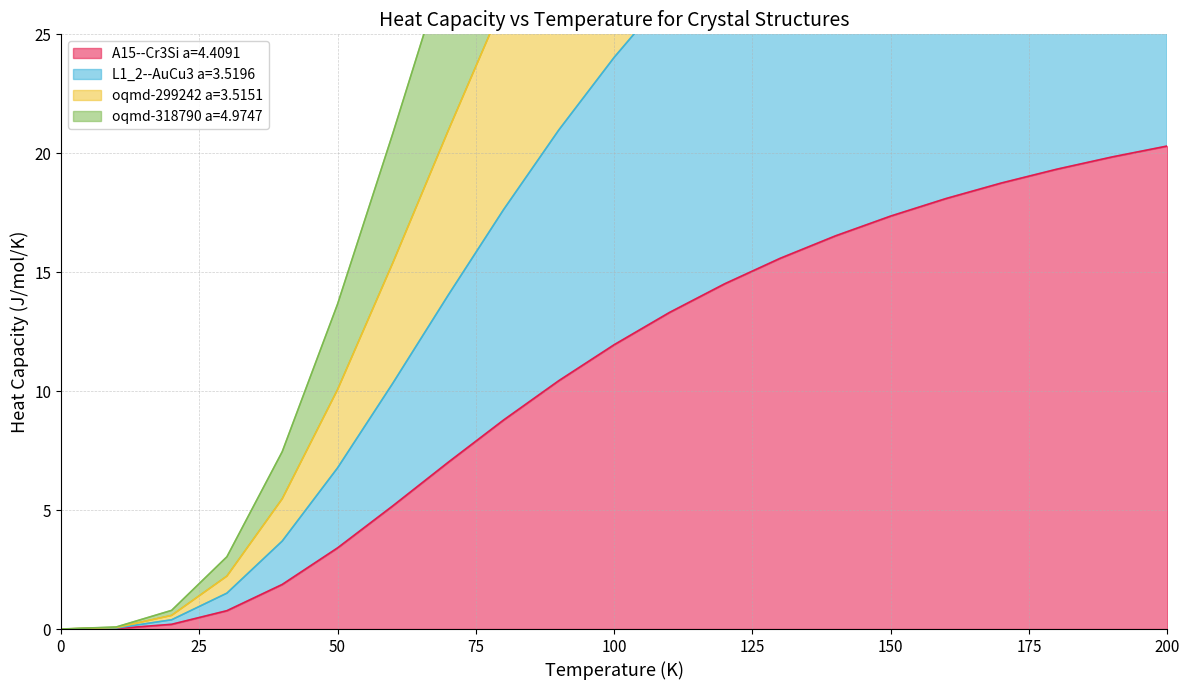

Does the chart have visible grid lines?

Yes